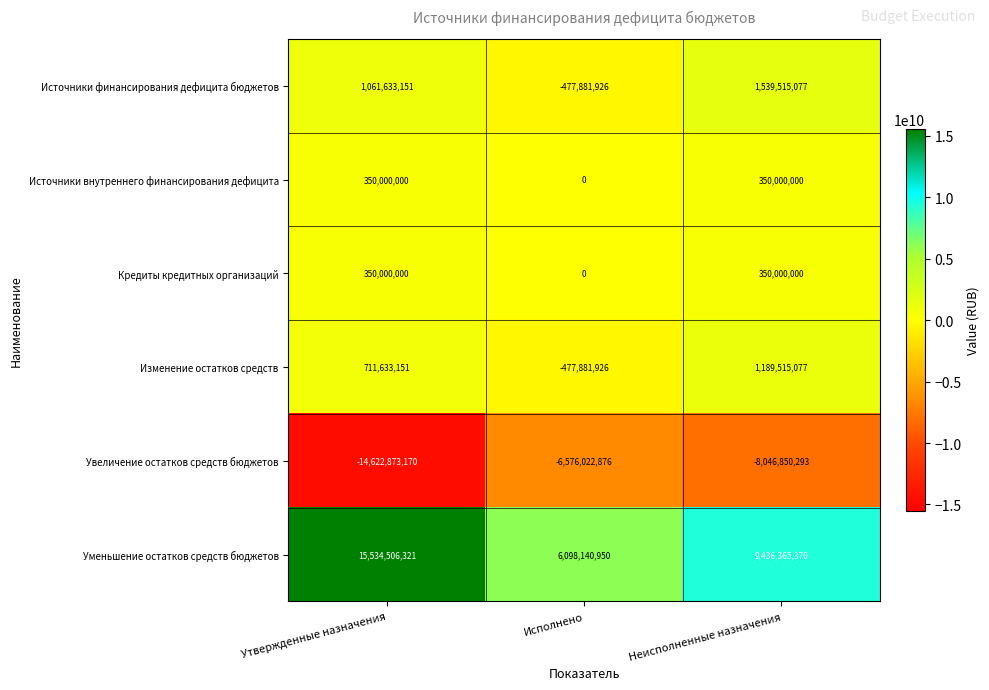

What is the difference between the Уменьшение остатков средств бюджетов values at Исполнено and Утвержденные назначения?

9436365371